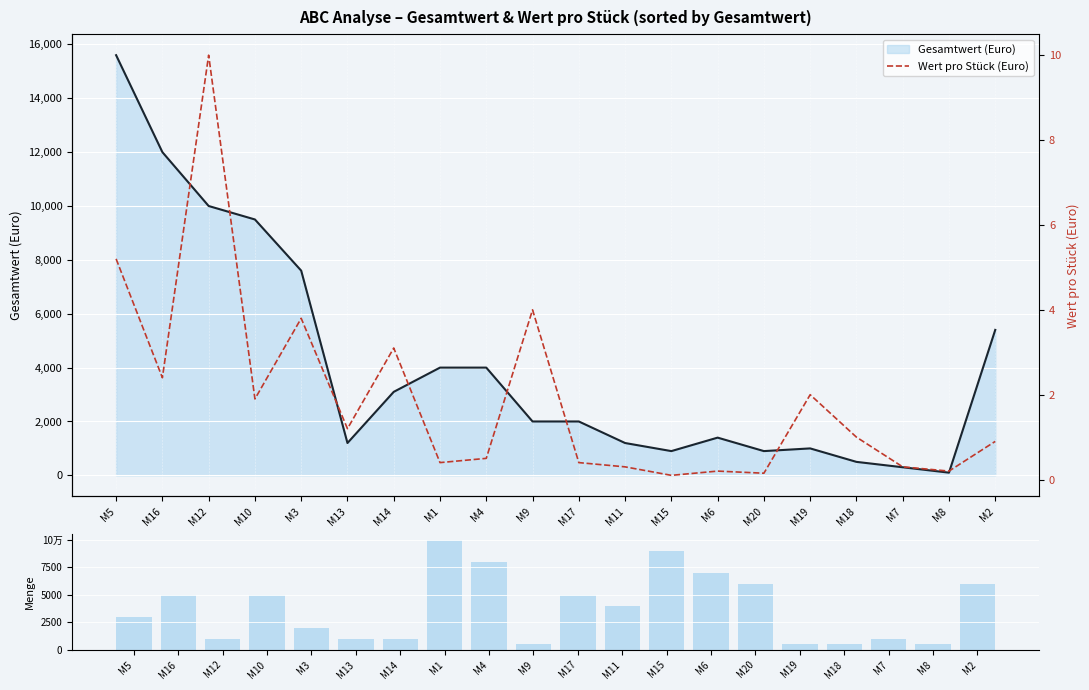

Which label corresponds to the largest value in the chart?

M1